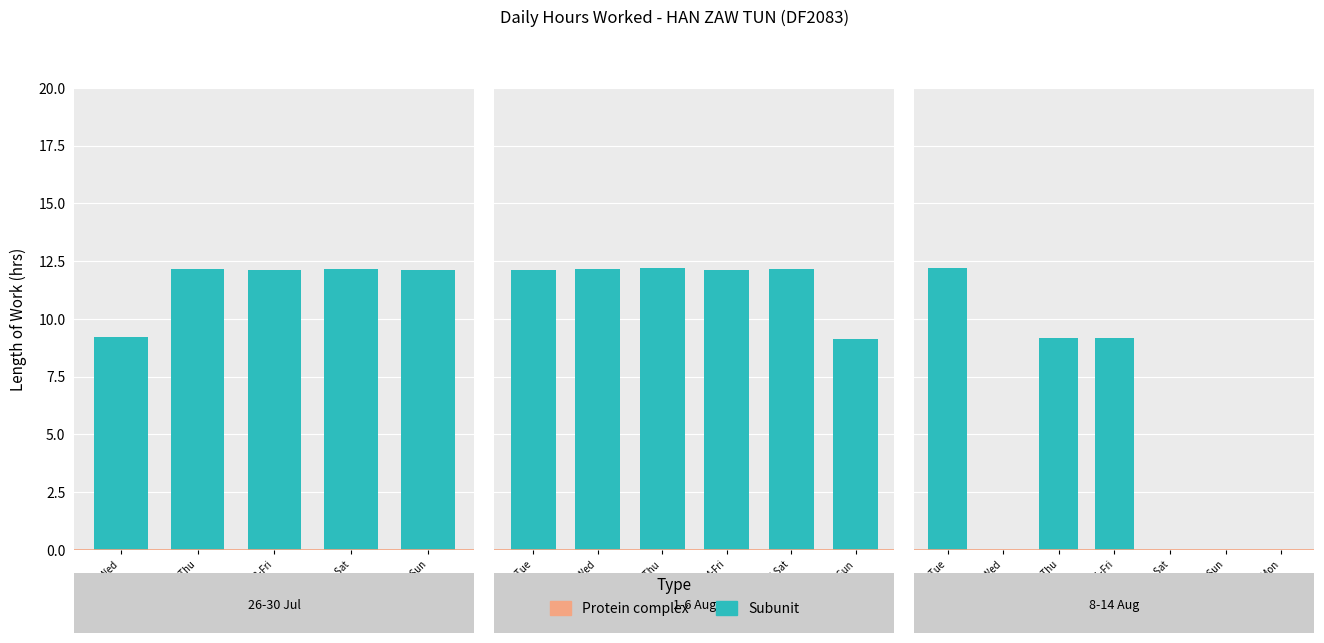

How many positive values are there?

14